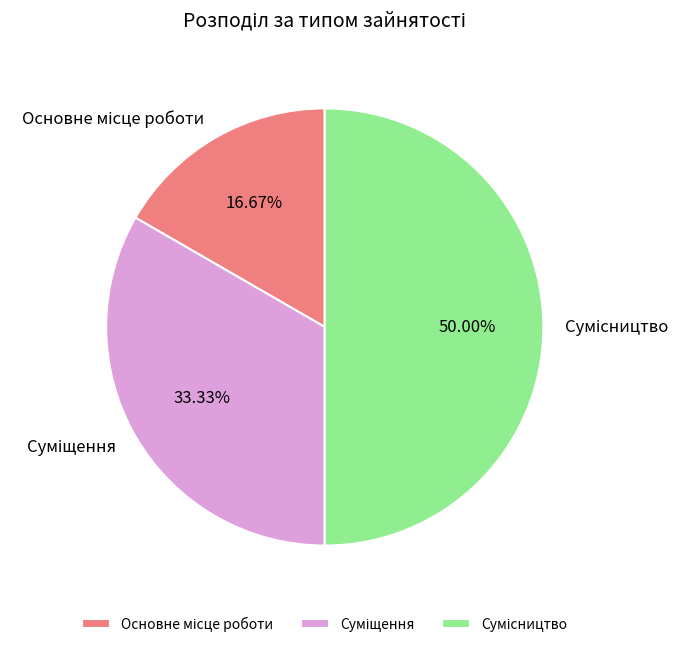

Is there any slice that represents more than half of the pie?

No